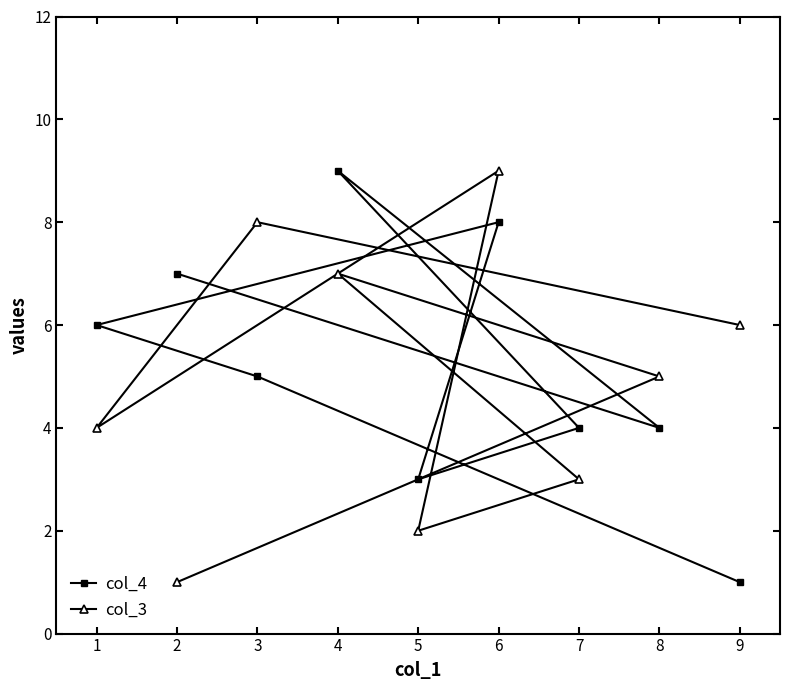

What is the value of the col_3 point at the 1st from the left?

4